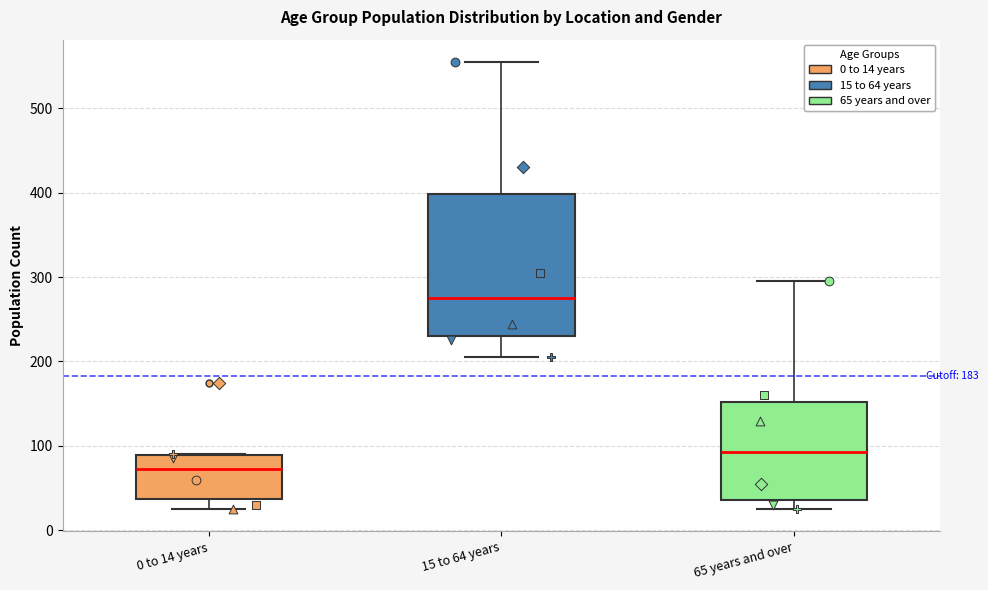

Where does the lower whisker of the box for 15 to 64 years end on the y-axis? The values are not printed on the chart, so give them approximately, as read against the axis.

210